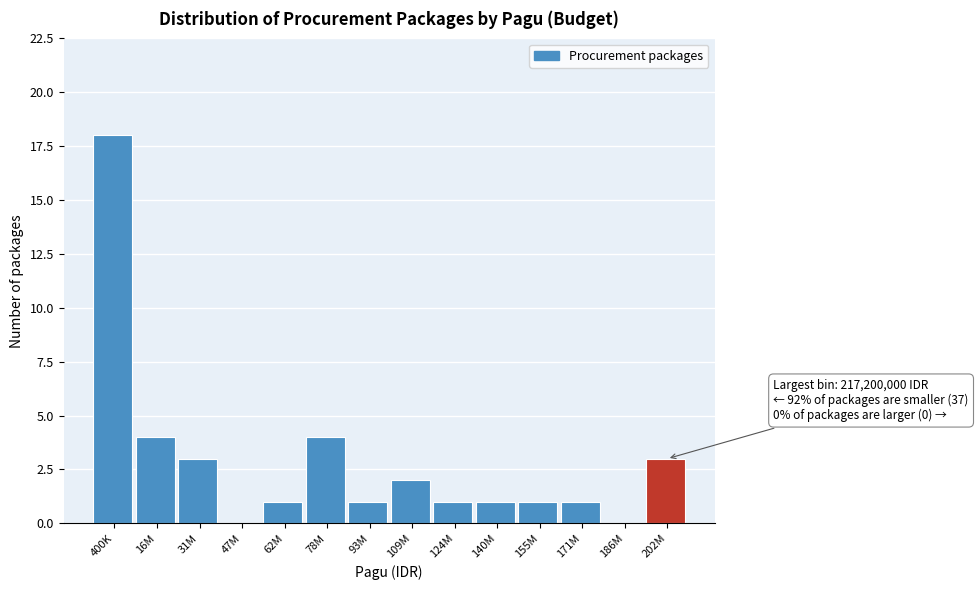

Reading left to right, transcribe all the data shown in this chart.

400K=18	16M=4	31M=3	47M=0	62M=1	78M=4	93M=1	109M=2	124M=1	140M=1	155M=1	171M=1	186M=0	202M=3